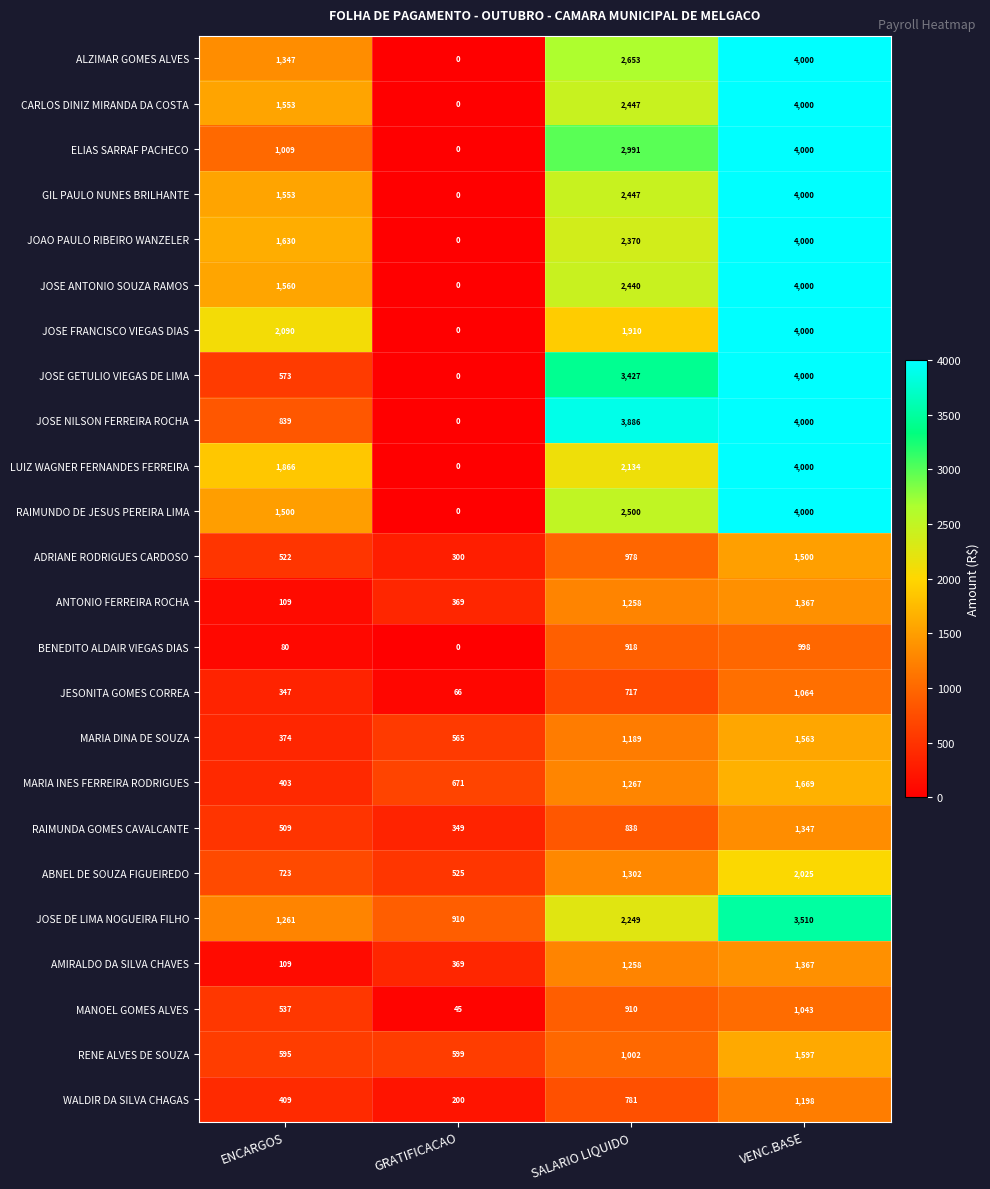

At which label is RAIMUNDA GOMES CAVALCANTE closest to 848?

SALARIO LIQUIDO